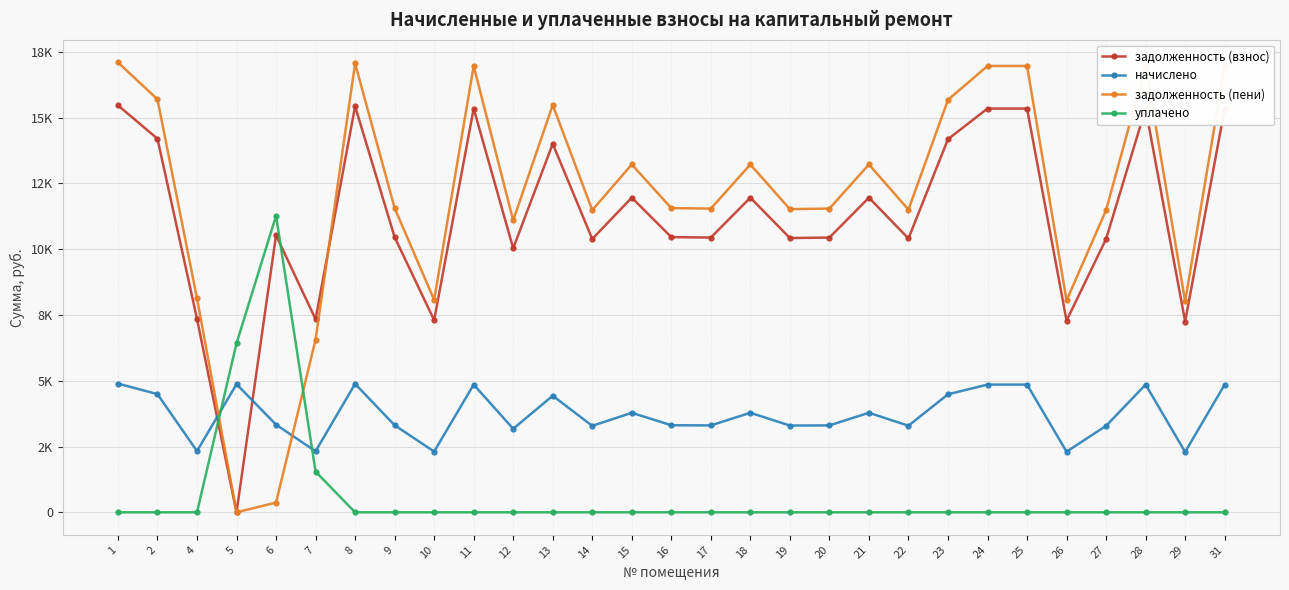

Where is уплачено nearest to the value 5635?

5